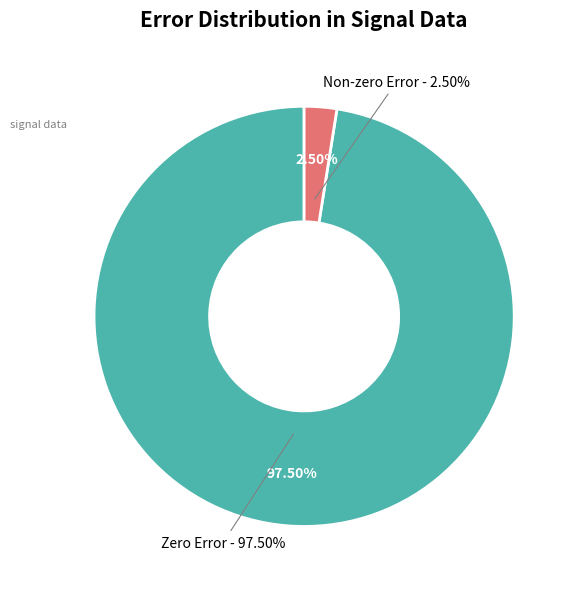

True or false: 0.0055 accounts for 0% of the total.

True